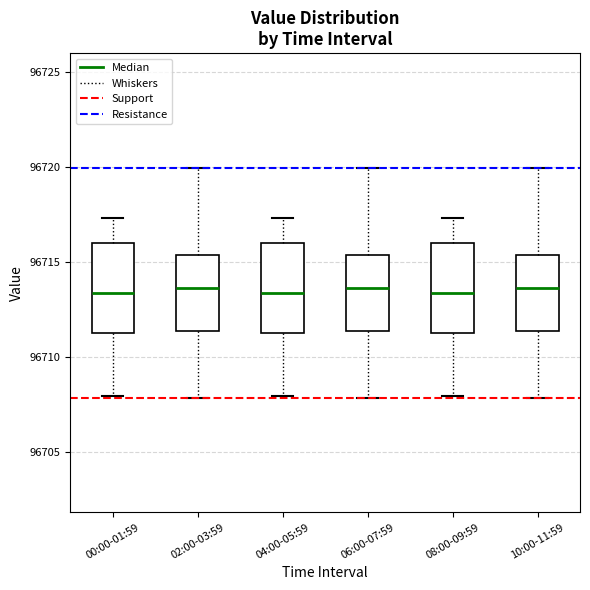

Reading left to right, transcribe this box plot: for each box, give where its median line is, the range the box spans, and where its two whiskers end, as read against the y-axis. The values are not printed on the chart, so give them approximately, as read against the axis.

00:00-01:59: median 96713.5, box 96711.5 to 96716.0, whiskers 96708.0 to 96717.5
02:00-03:59: median 96713.5, box 96711.5 to 96715.5, whiskers 96708.0 to 96720.0
04:00-05:59: median 96713.5, box 96711.5 to 96716.0, whiskers 96708.0 to 96717.5
06:00-07:59: median 96713.5, box 96711.5 to 96715.5, whiskers 96708.0 to 96720.0
08:00-09:59: median 96713.5, box 96711.5 to 96716.0, whiskers 96708.0 to 96717.5
10:00-11:59: median 96713.5, box 96711.5 to 96715.5, whiskers 96708.0 to 96720.0